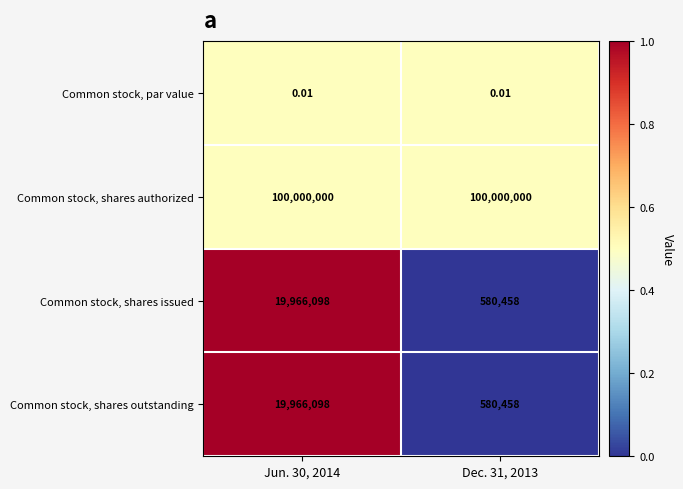

Which series has the largest total across all categories?

Common stock, shares authorized